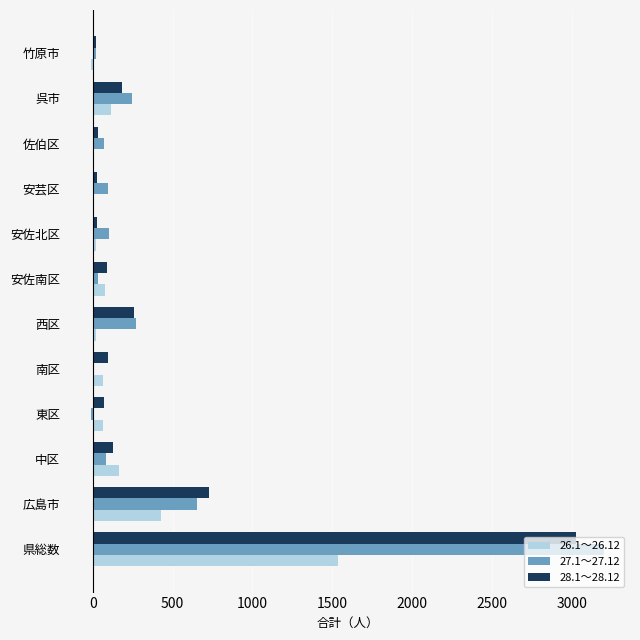

Is the value of 27.1～27.12 at 広島市 greater than the value of 26.1～26.12 at 東区?

Yes